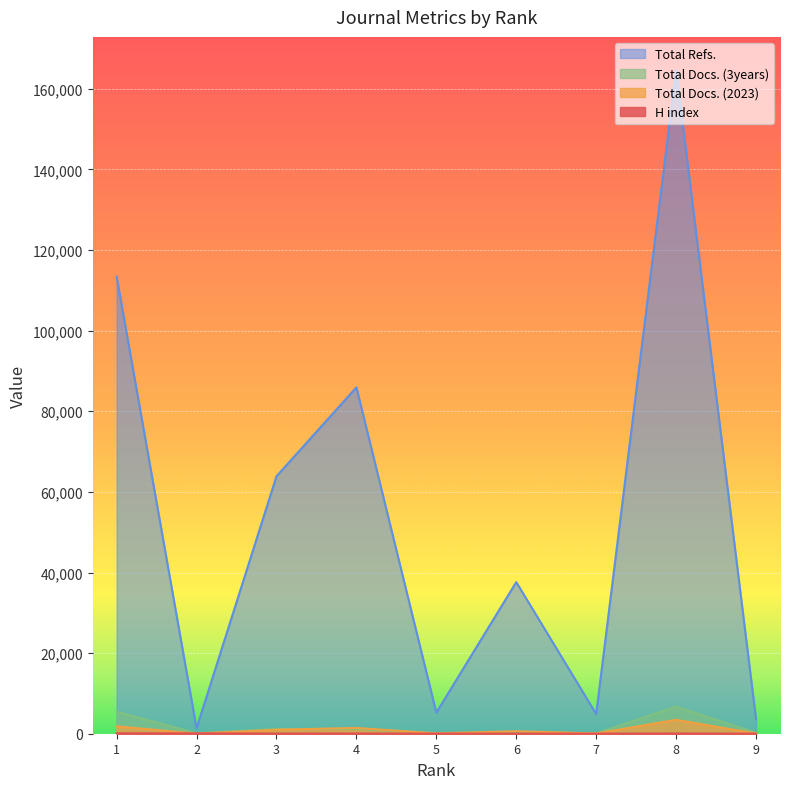

Which category has the lowest value in the Total Docs. (3years) series?

Rank 7